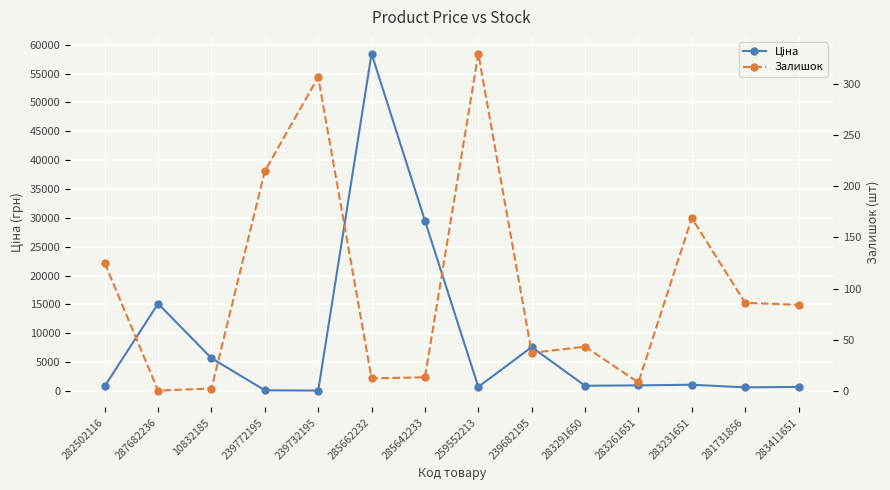

What is the sum of all Ціна values?

122232.2